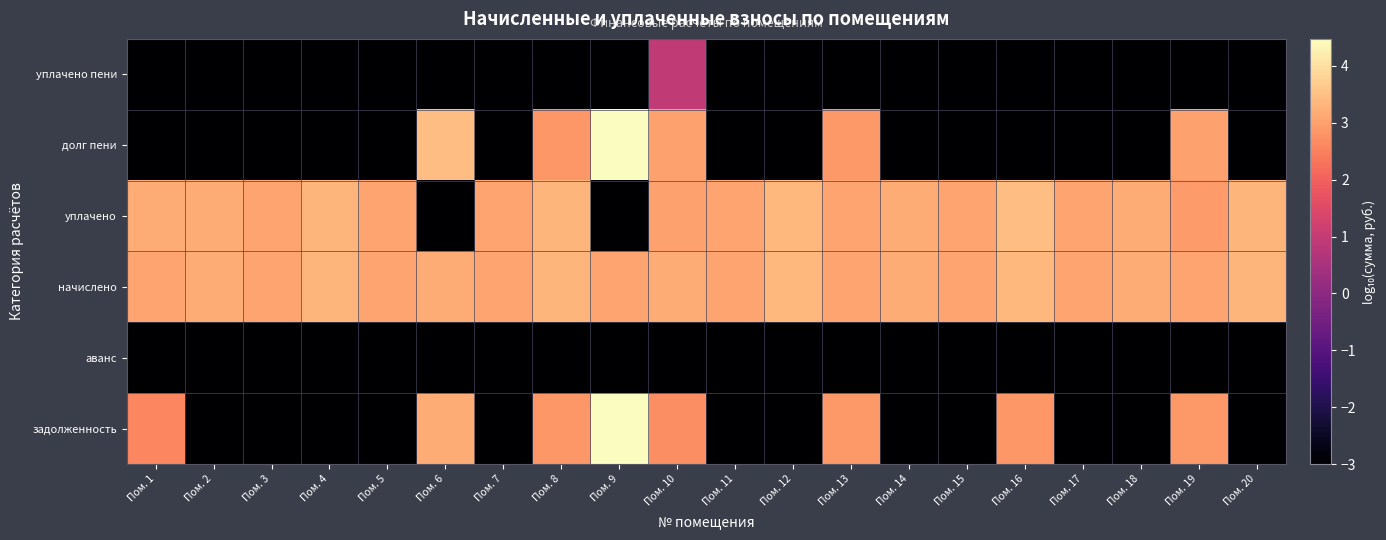

Rank the series at Пом. 8 from highest to lowest value.

начислено, уплачено, задолженность, долг пени, аванс, уплачено пени